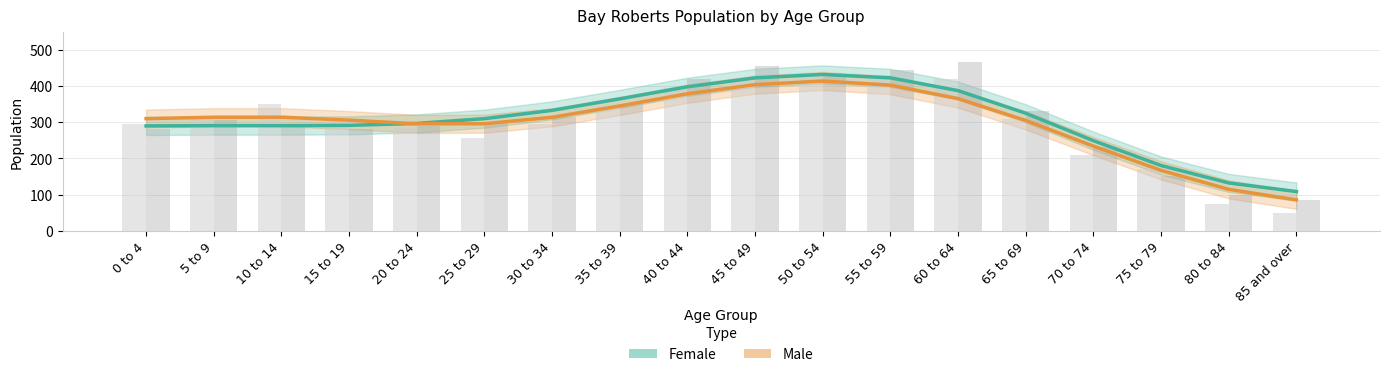

List the series in order of their peak value, highest first.

Female, Male